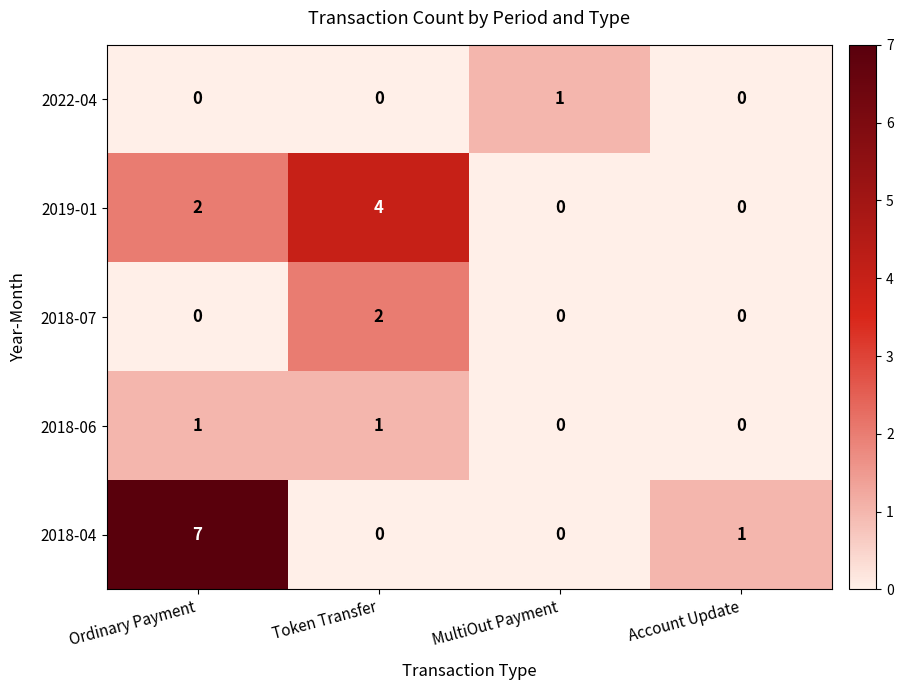

Which series has the largest range (max minus min)?

2018-04